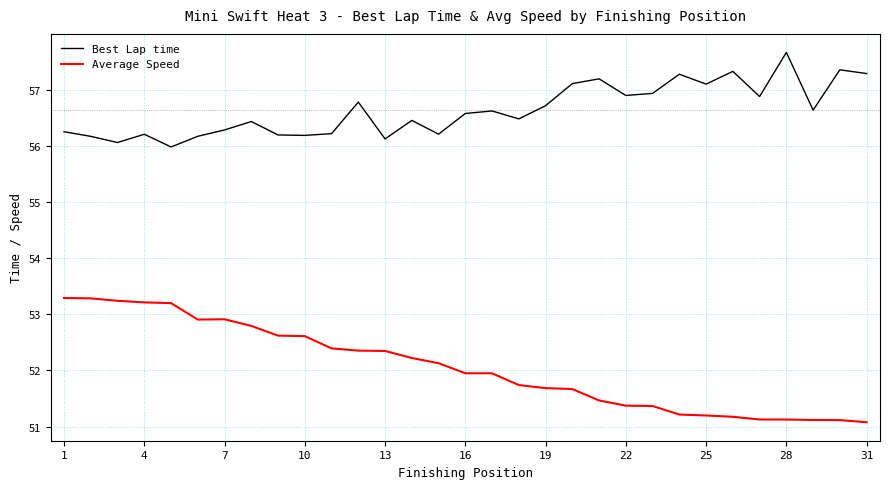

Does the chart have visible grid lines?

Yes